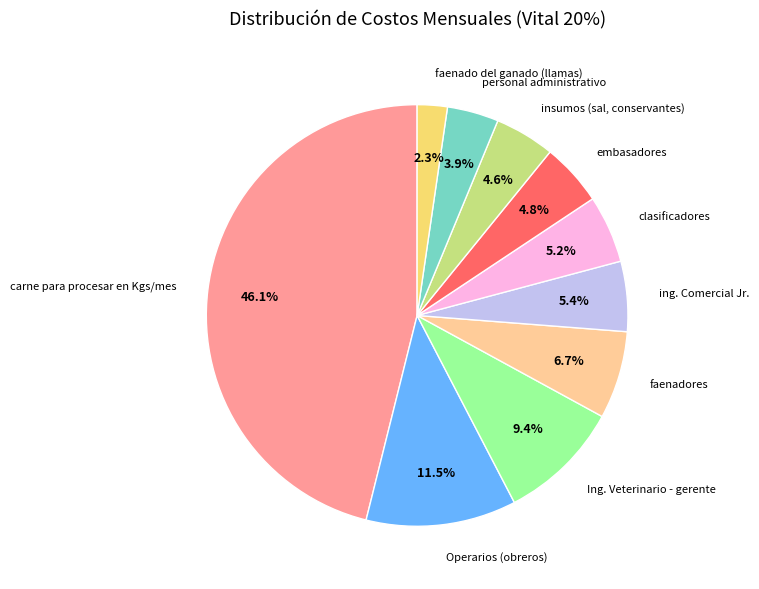

Combined, what portion of the pie is ing. Comercial Jr. and insumos (sal, conservantes)?

10.0%